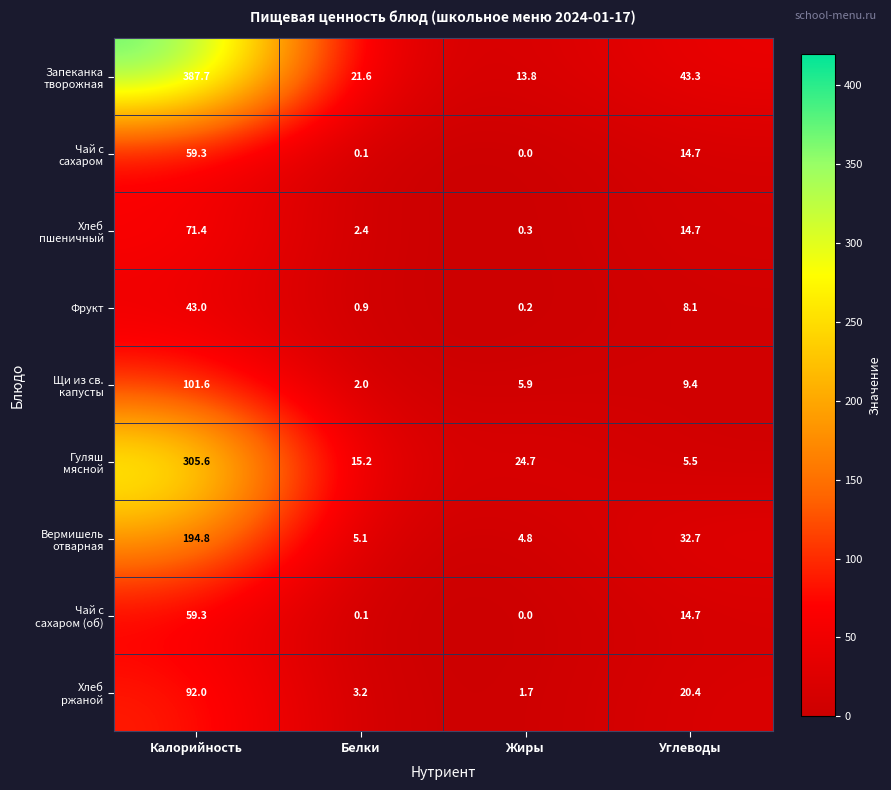

At which label is Фрукт closest to 21?

Углеводы